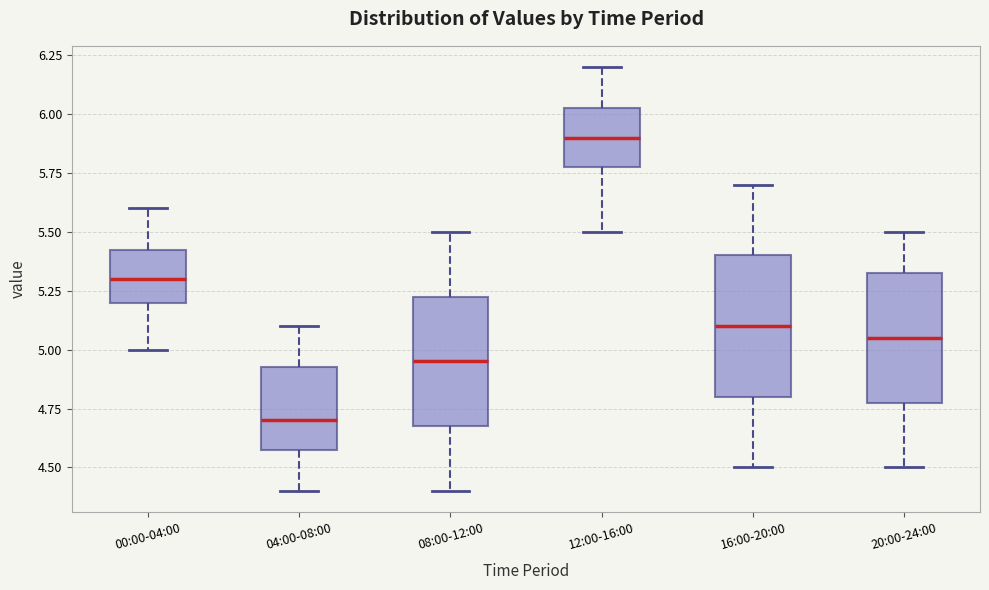

Comparing the boxes themselves (not the whiskers), which one is the tallest?

16:00-20:00